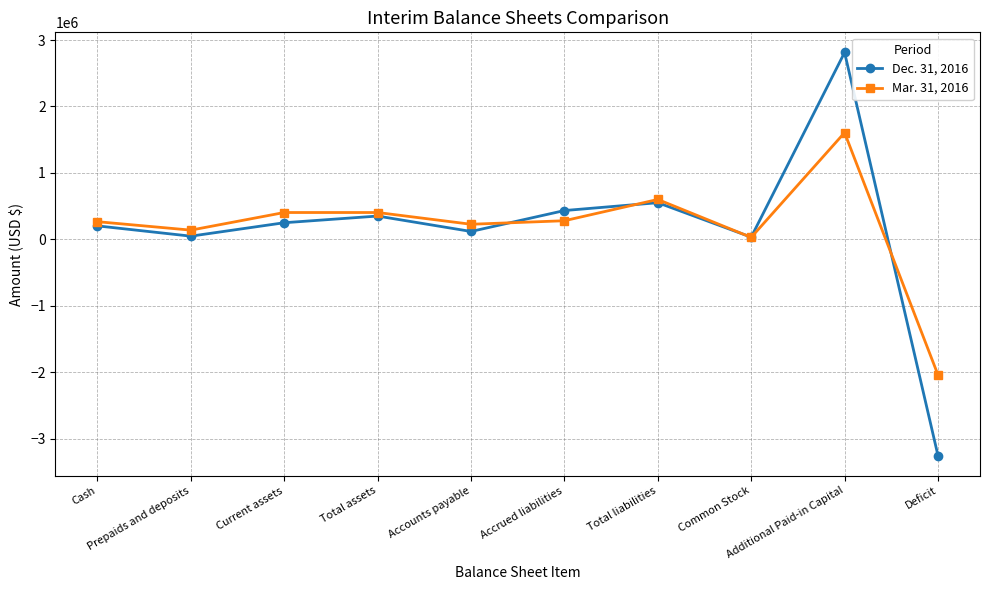

What is the minimum value for Mar. 31, 2016?

-2040757